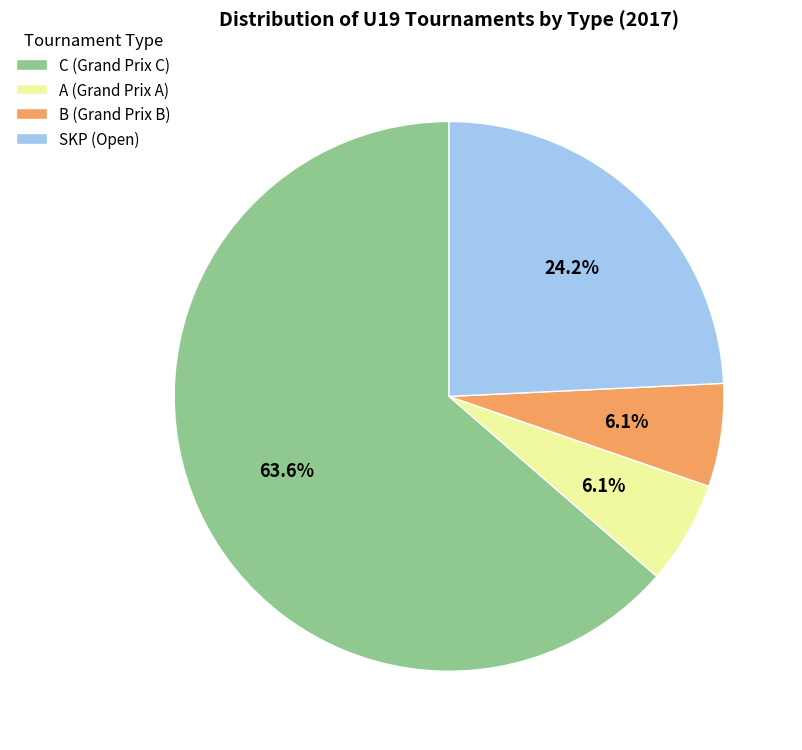

Is C (Grand Prix C) the majority of the pie?

Yes